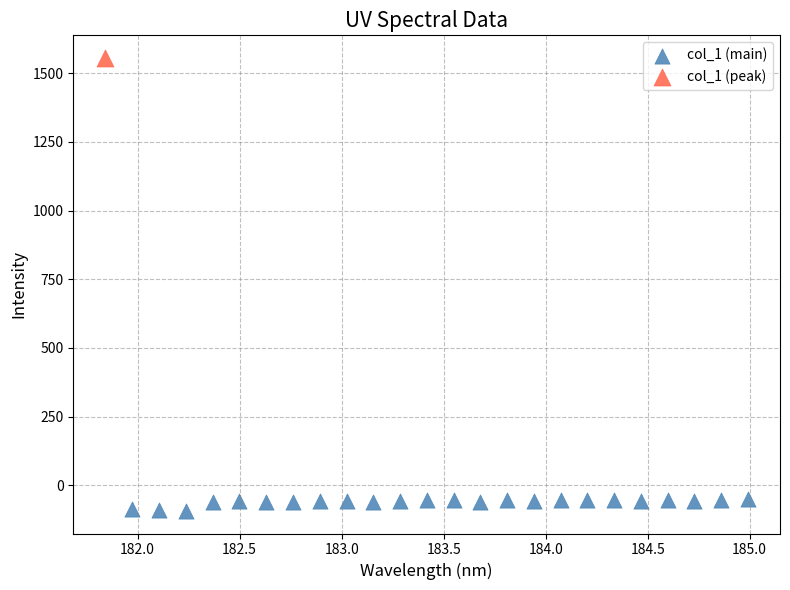

What are all the series names shown in the legend?

col_1 (main), col_1 (peak)